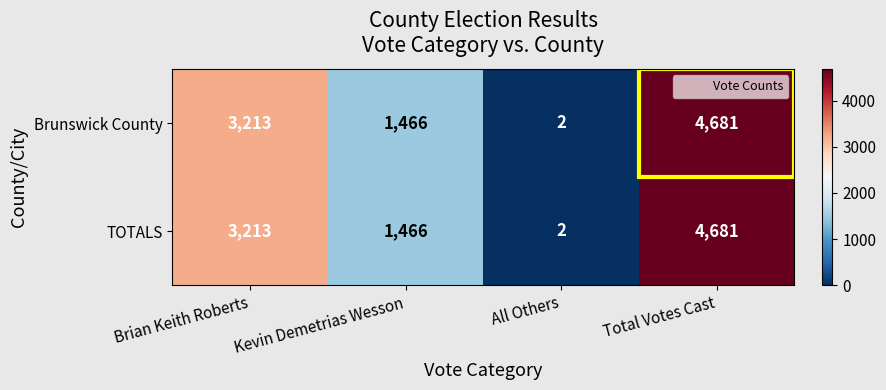

The value of Brunswick County at Total Votes Cast is 4681. True or false?

True